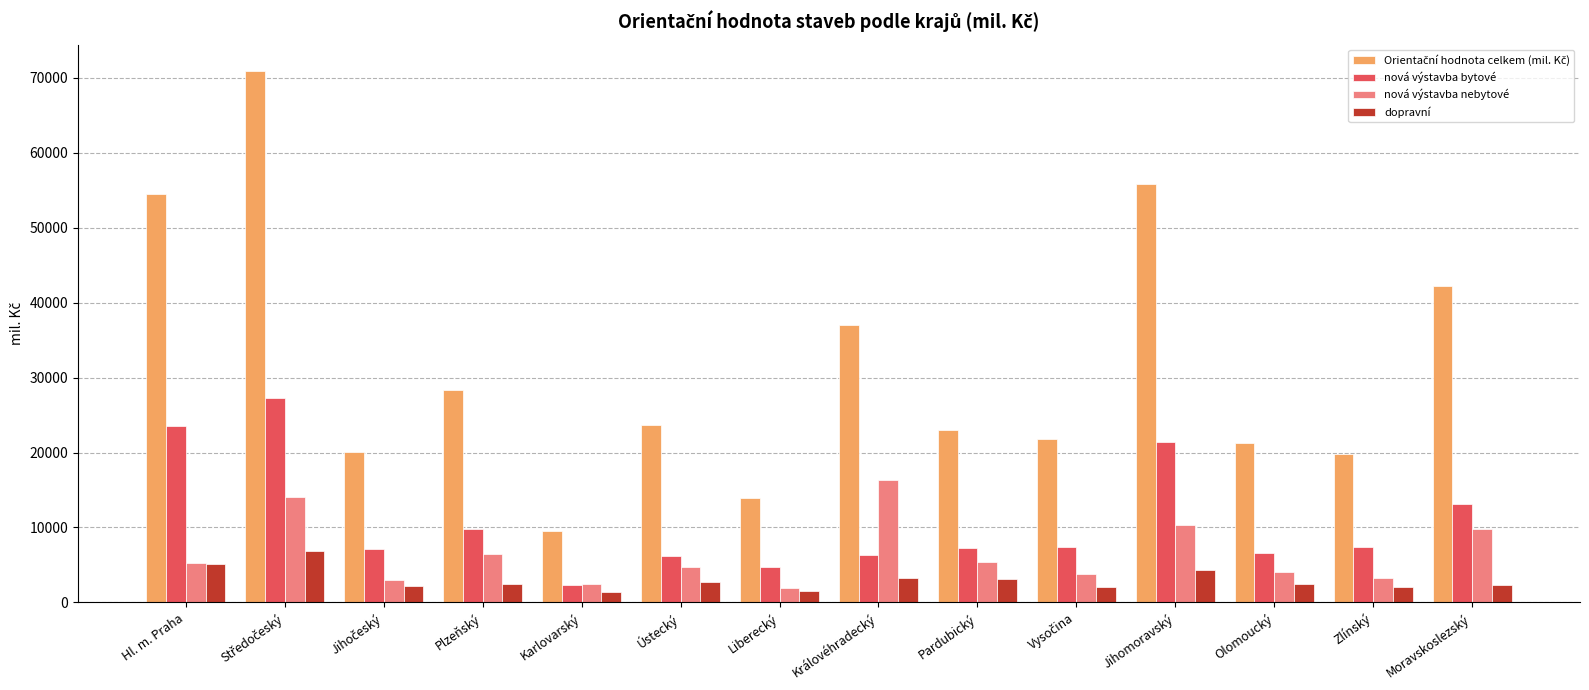

What is the difference between the highest and lowest values at Moravskoslezský?

39883